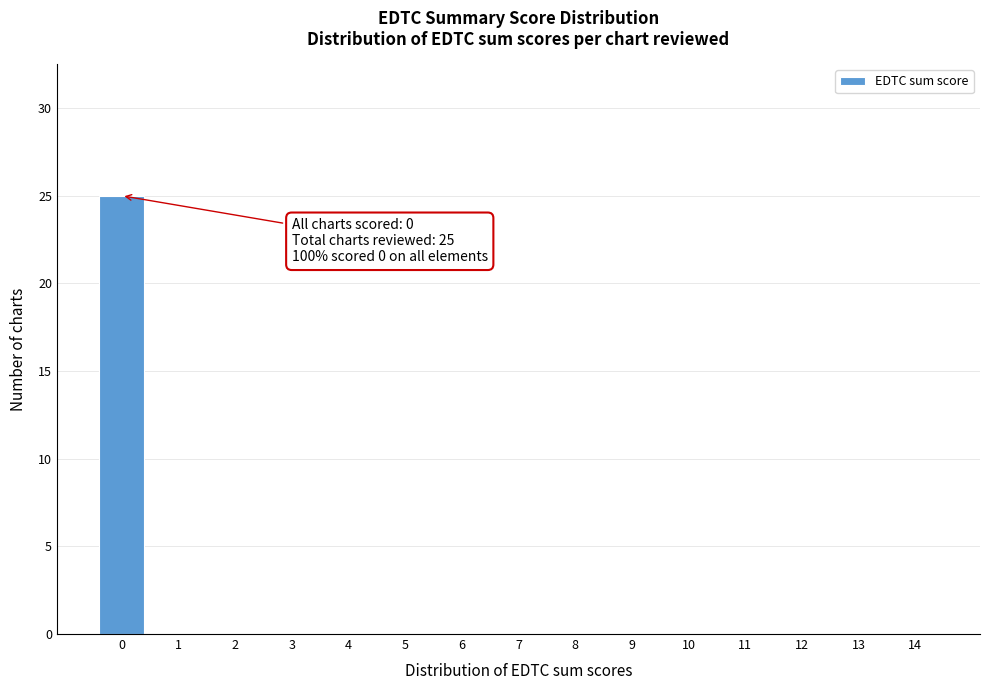

Reading left to right, list all the values displayed in this chart.

0=25	1=0	2=0	3=0	4=0	5=0	6=0	7=0	8=0	9=0	10=0	11=0	12=0	13=0	14=0